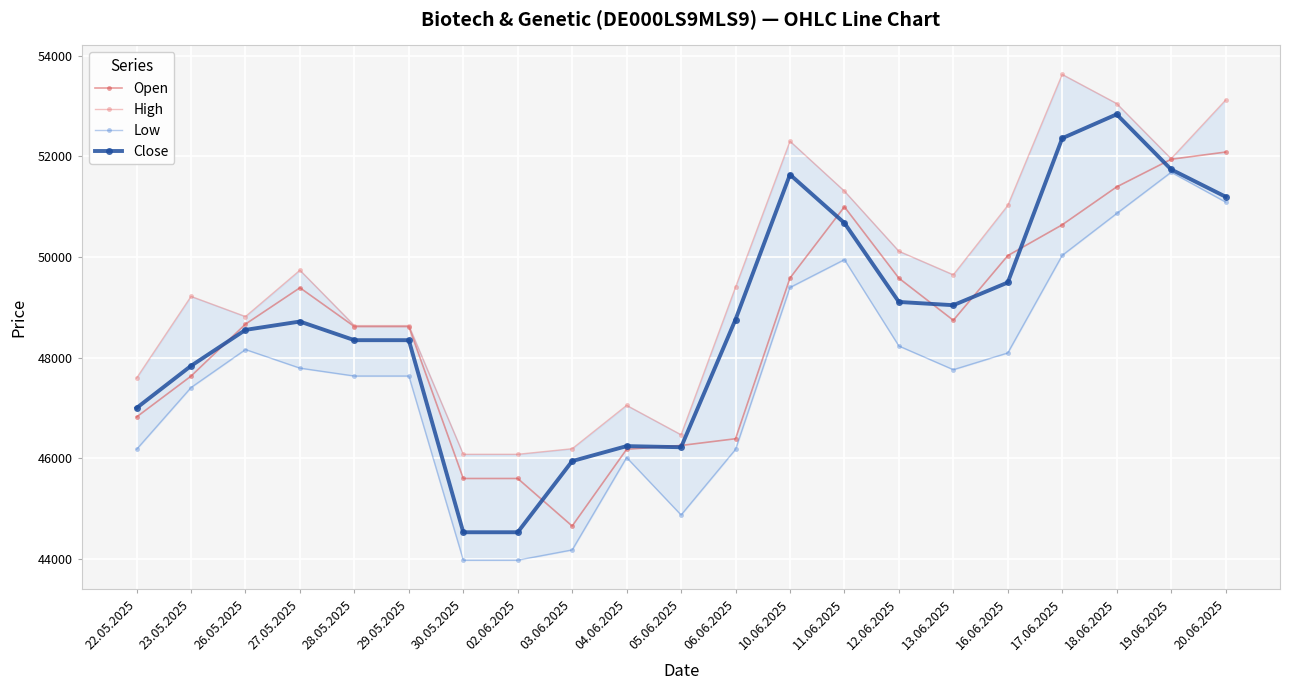

At which category does Low reach its first local peak?

26.05.2025